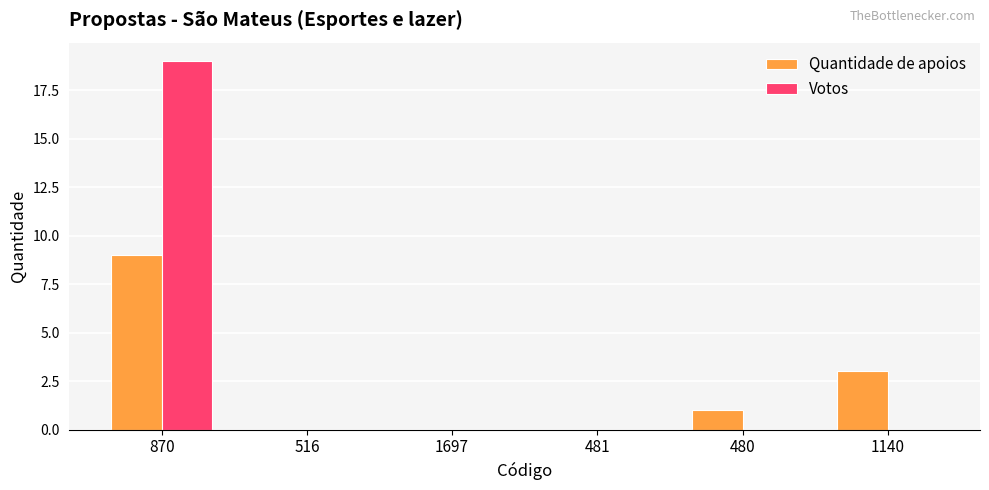

What is the sum of all Quantidade de apoios values?

13